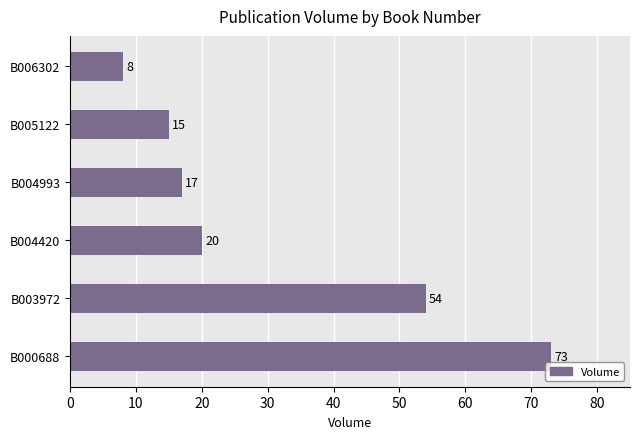

How many distinct data groups are displayed?

1